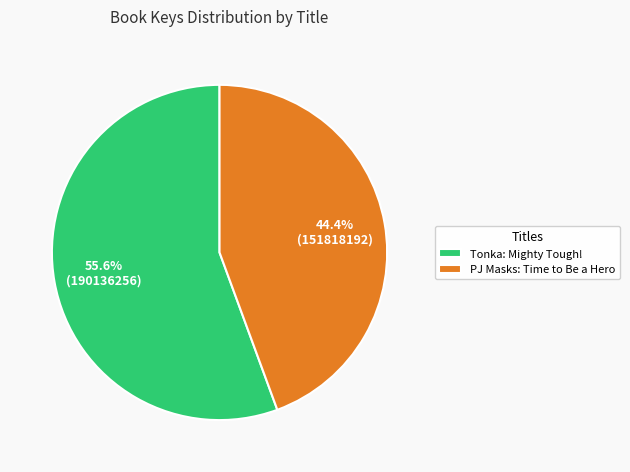

How many segments does this pie chart have?

2